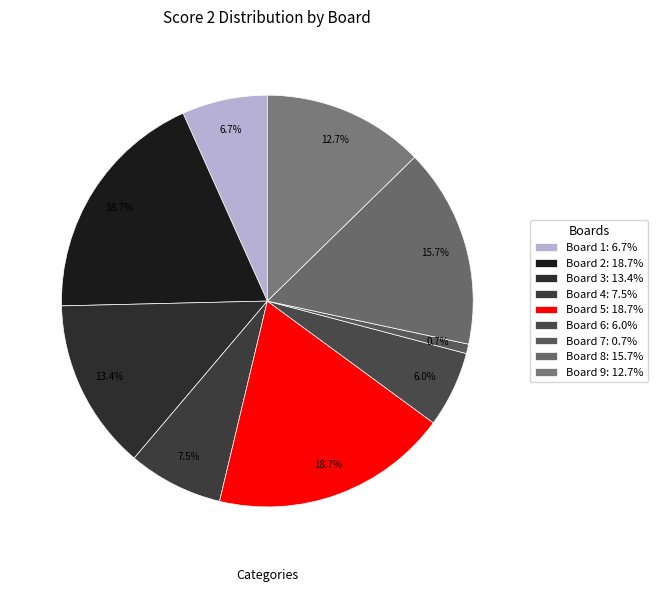

Count the number of slices in the pie.

9